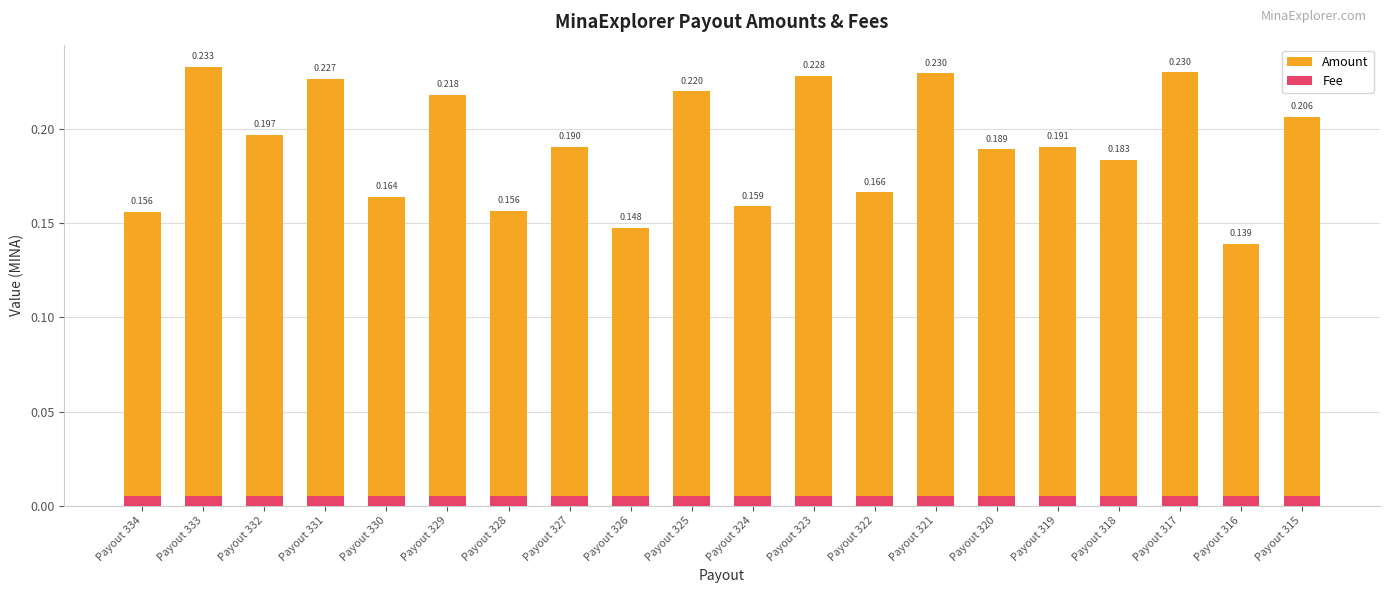

Reading left to right, transcribe all the data shown in this chart.

Amount: 0.2	0.2	0.2	0.2	0.2	0.2	0.2	0.2	0.1	0.2	0.2	0.2	0.2	0.2	0.2	0.2	0.2	0.2	0.1	0.2
Fee: 0.0	0.0	0.0	0.0	0.0	0.0	0.0	0.0	0.0	0.0	0.0	0.0	0.0	0.0	0.0	0.0	0.0	0.0	0.0	0.0